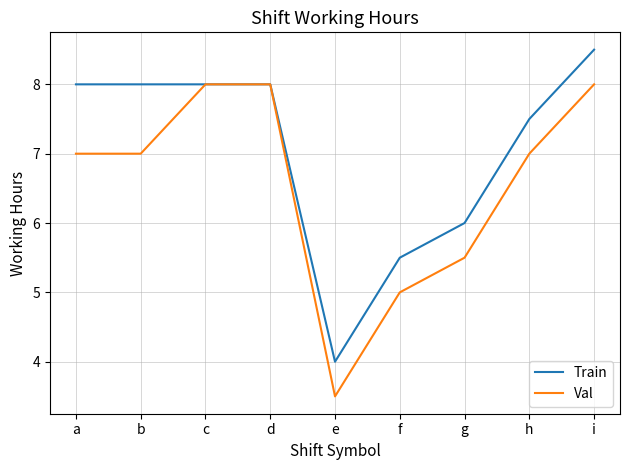

What are all the series names shown in the legend?

Train, Val